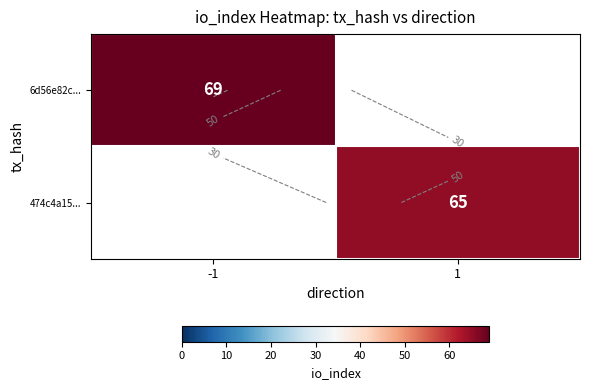

Rank the series by their average value, from highest to lowest.

6d56e82c..., 474c4a15...